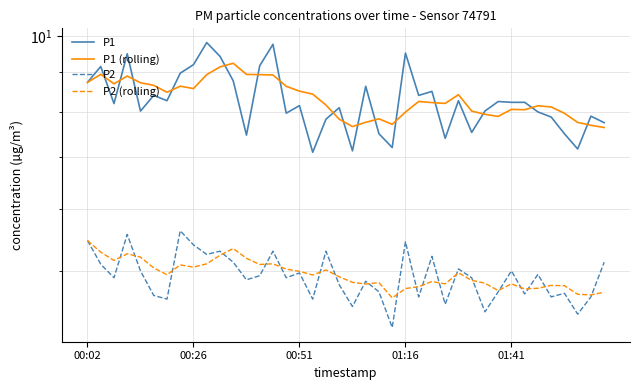

Rank the series at 30 from highest to lowest value.

P1, P1 (rolling), P2 (rolling), P2